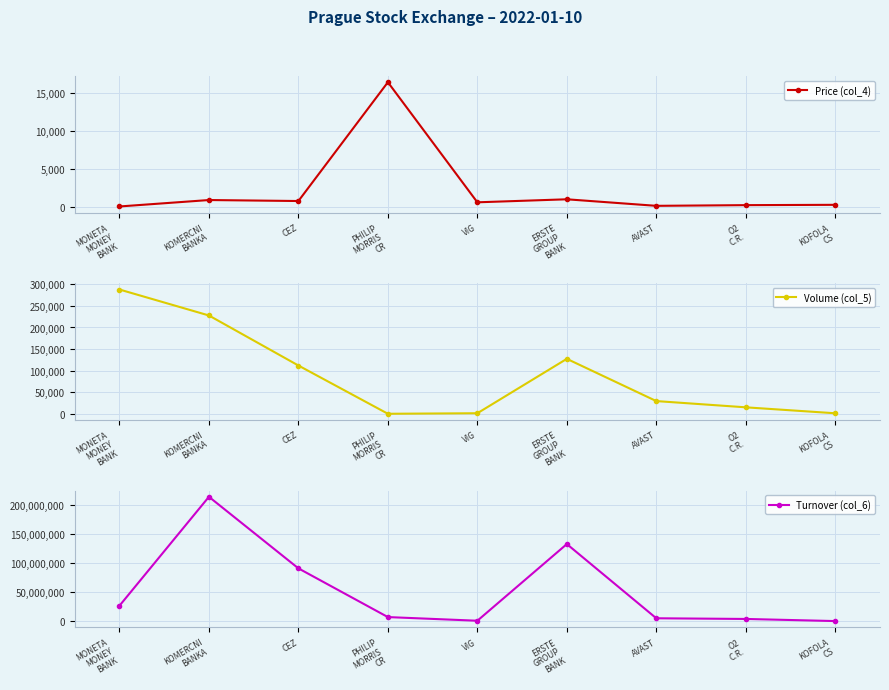

True or false: Price (col_4) and Turnover (col_6) intersect in this chart.

False